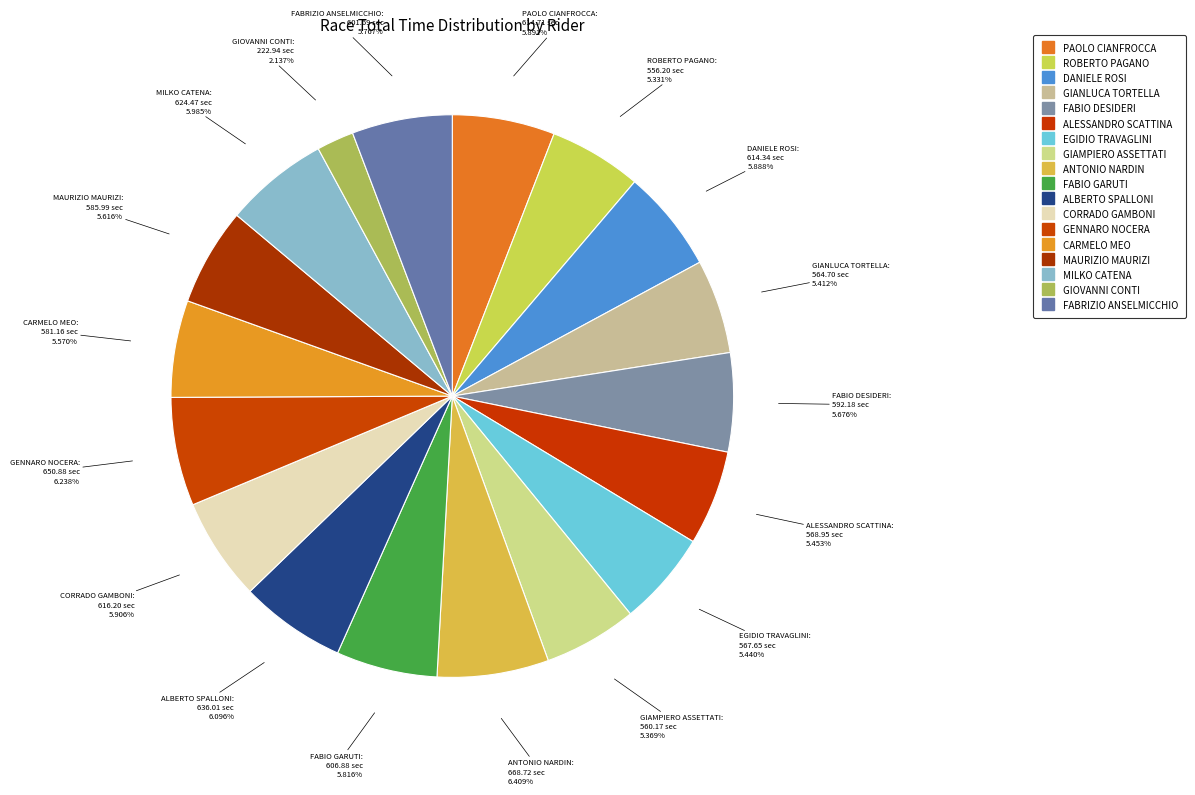

To the nearest percent, what portion does ALESSANDRO SCATTINA represent?

5%